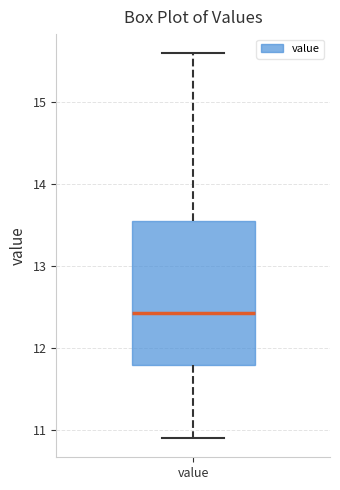

Transcribe this box plot: give where the median line is, the range the box spans, and where the two whiskers end, as read against the y-axis. The values are not printed on the chart, so give them approximately, as read against the axis.

median 12.4, box 11.8 to 13.6, whiskers 10.9 to 15.6